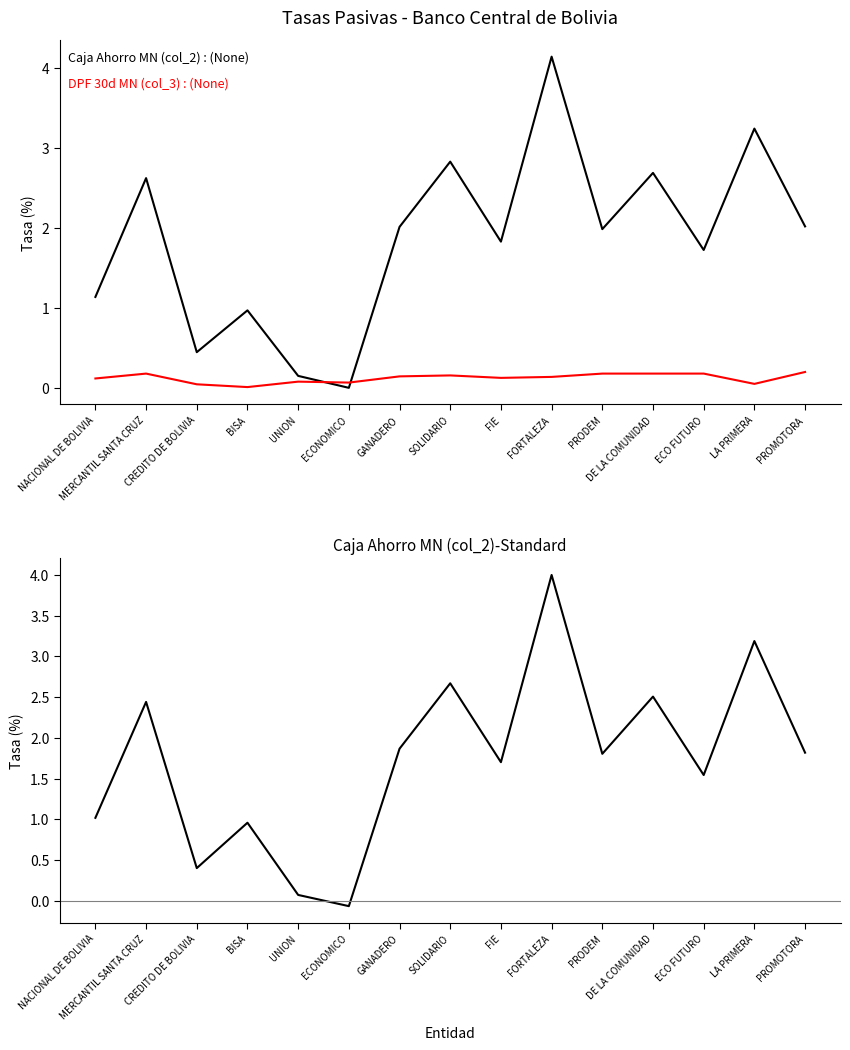

What is the label of the 4th point from the right?

DE LA COMUNIDAD